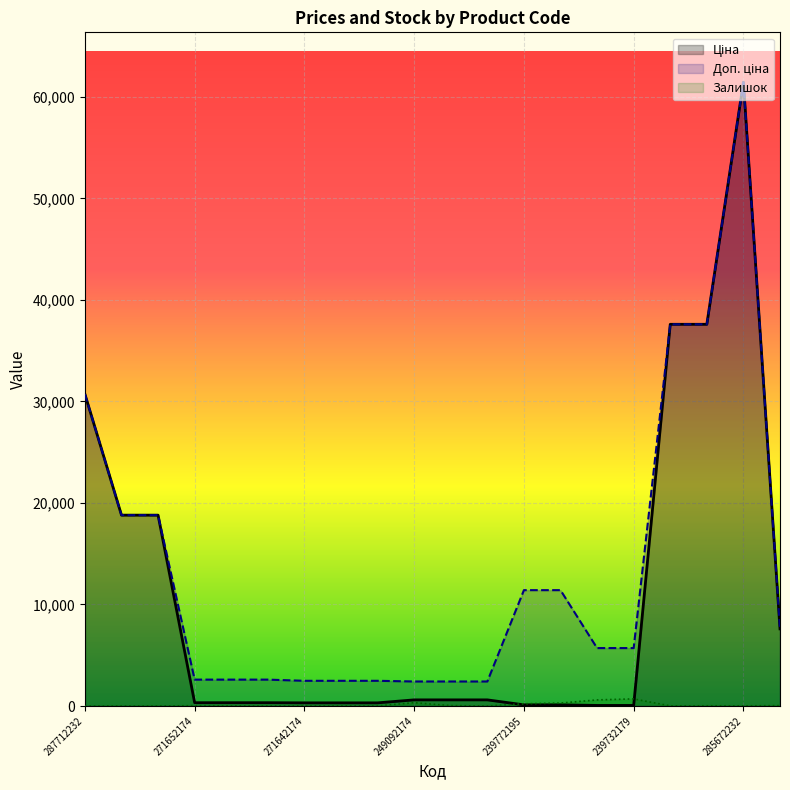

Where is the first local minimum for Залишок?

271652172